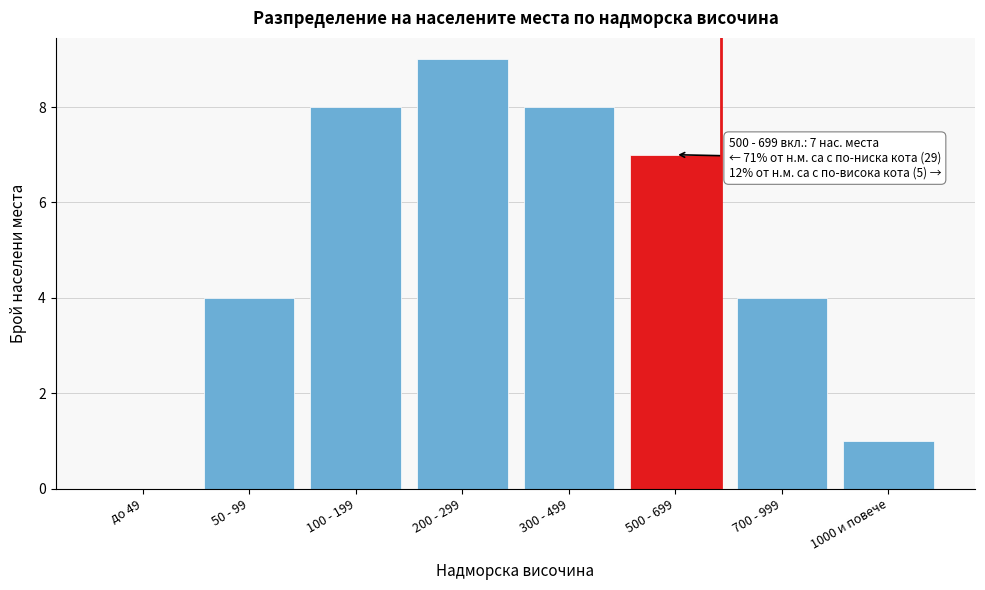

Reading left to right, list all the values displayed in this chart.

до 49=0	50 - 99=4	100 - 199=8	200 - 299=9	300 - 499=8	500 - 699=7	700 - 999=4	1000 и повече=1